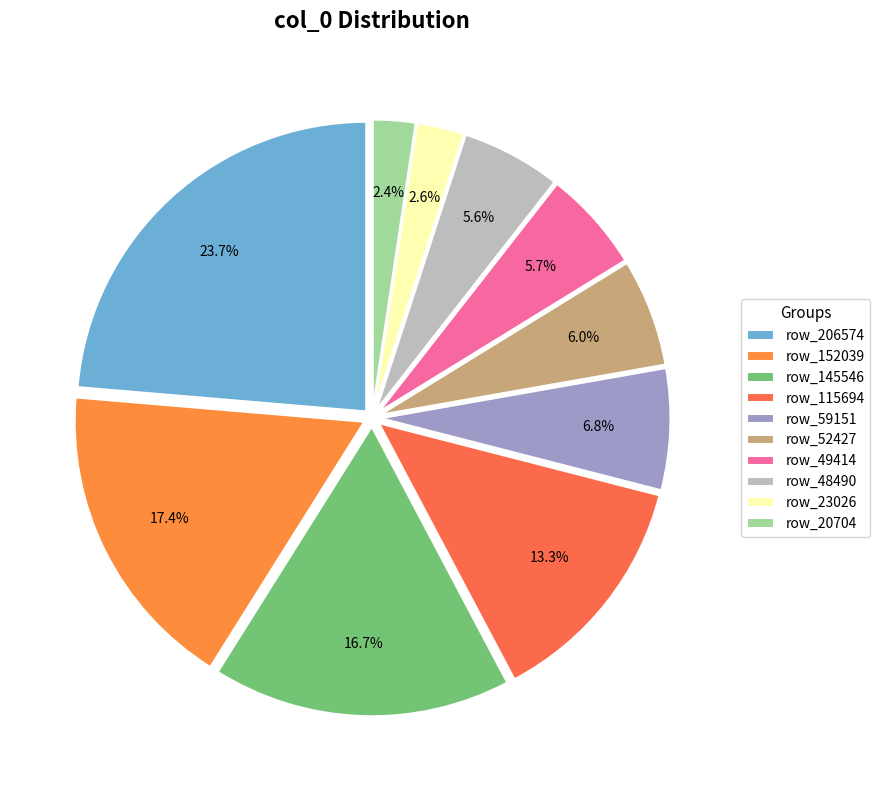

How many slices are in this pie chart?

10